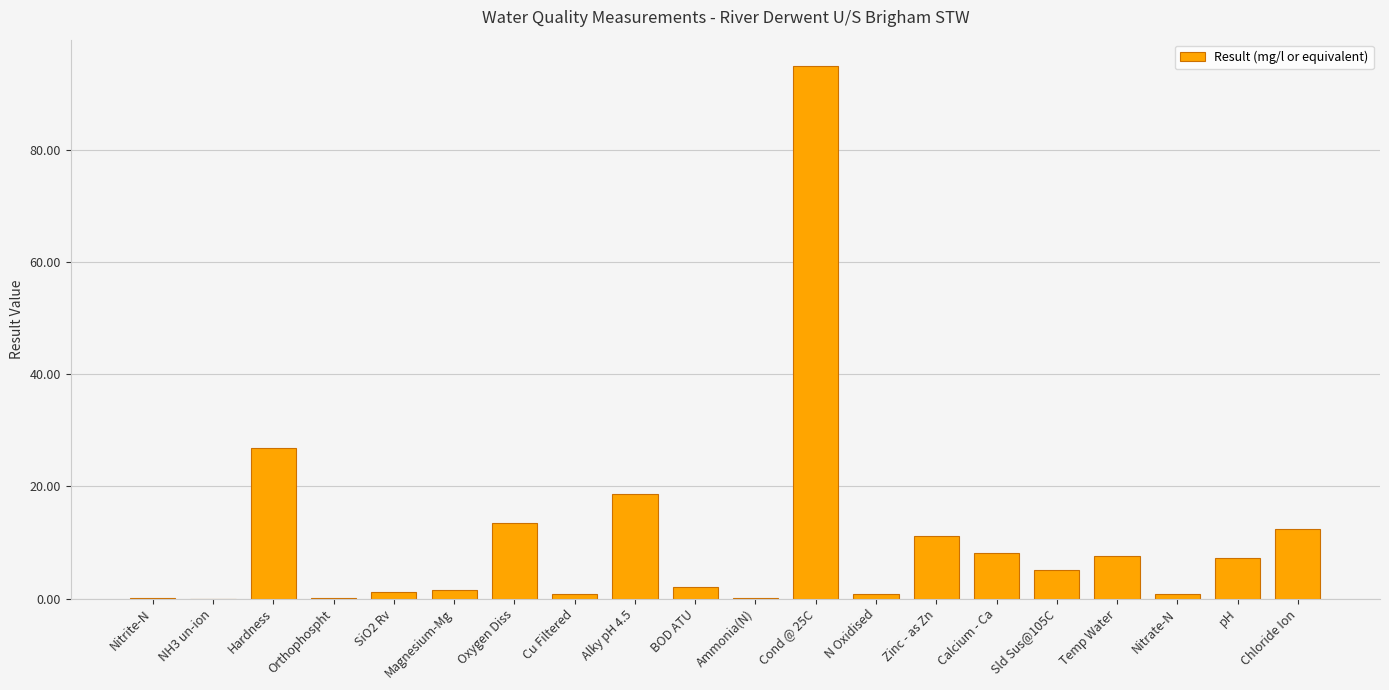

What is the sum of all values?

212.7